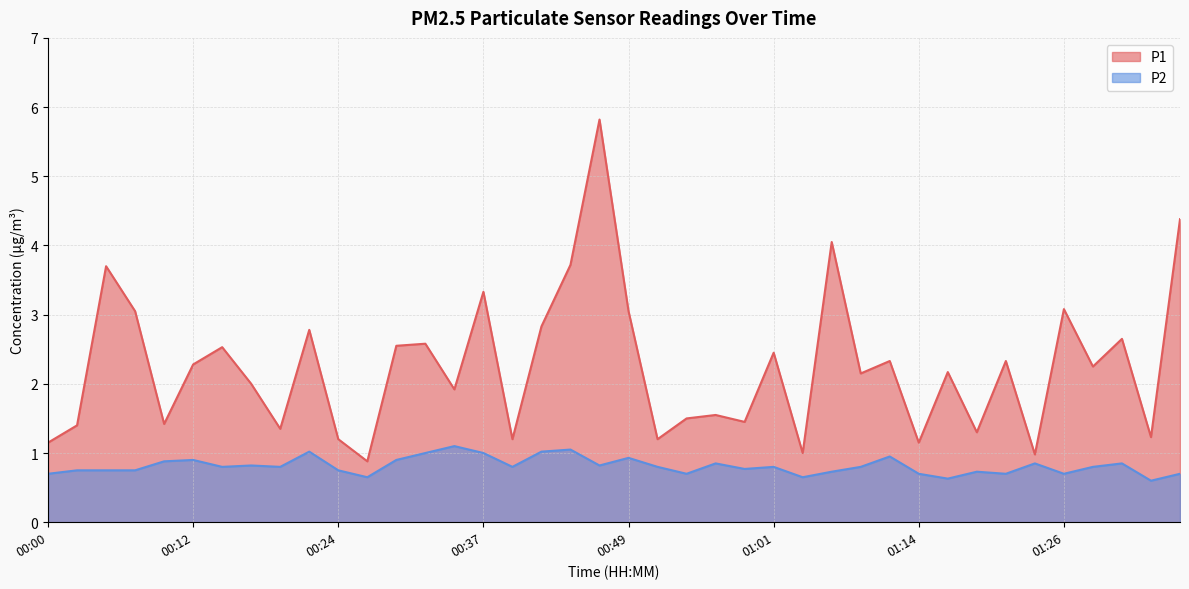

Is the value of P2 at 00:00 greater than the value of P1 at 00:46?

No